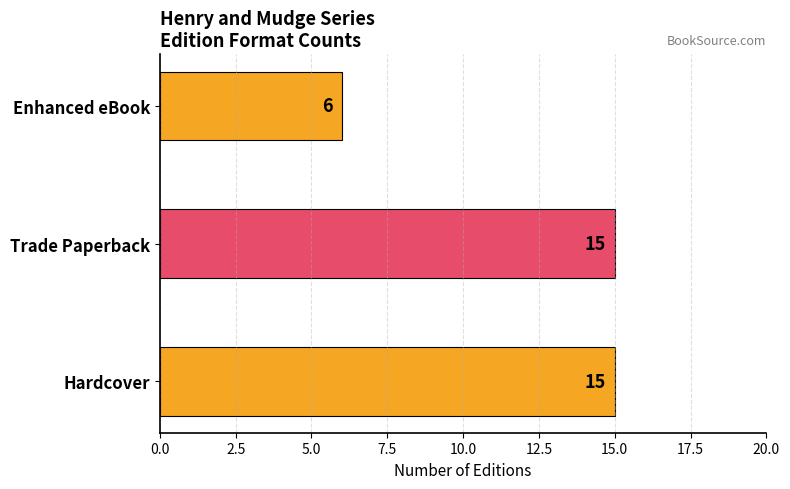

What is the average value?

12